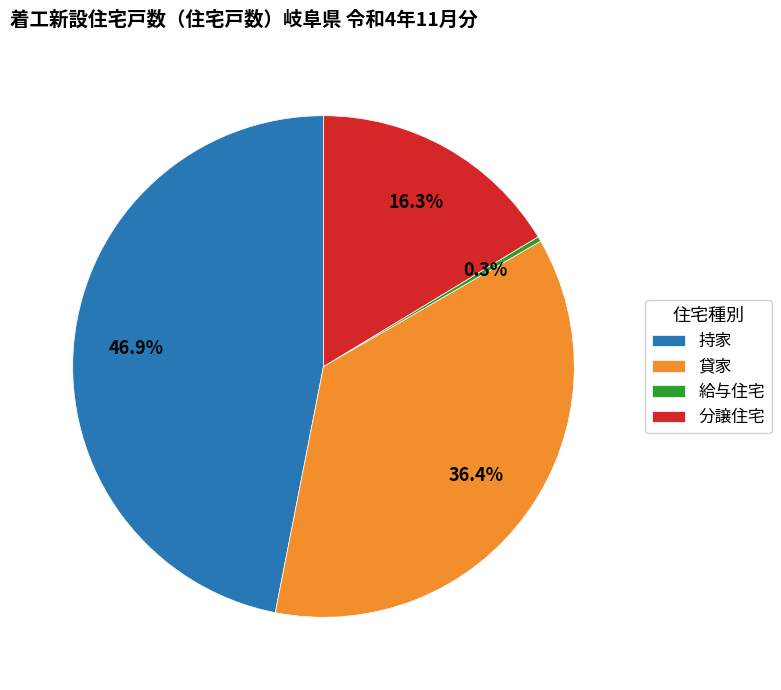

To the nearest percent, what is the difference between the largest and smallest slice percentages?

47%